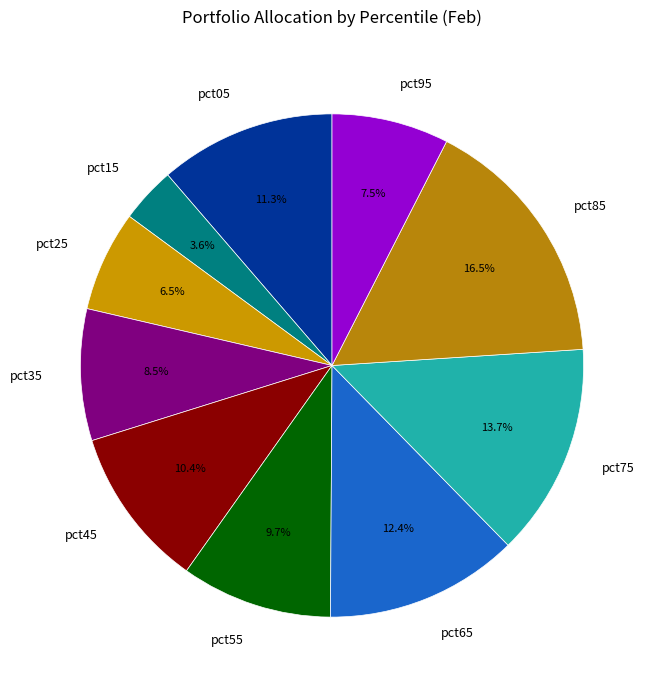

How many segments does this pie chart have?

10